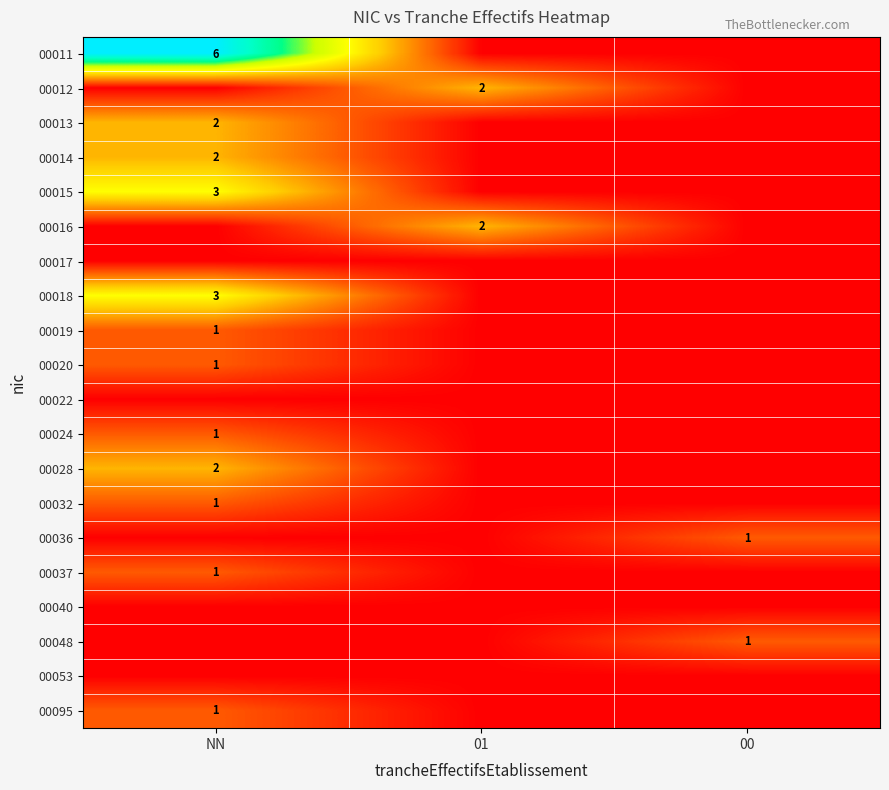

The value of 00014 at NN is 3. True or false?

False